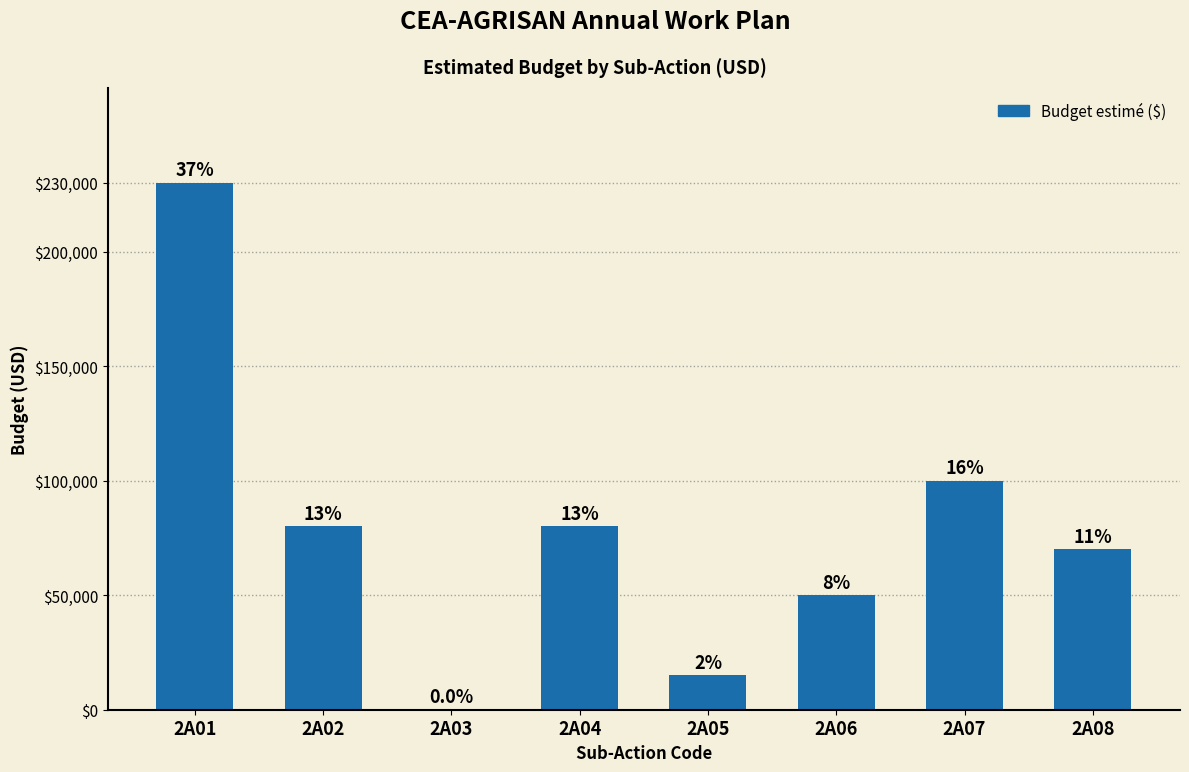

True or false: the data shows 0 at 2A03.

True